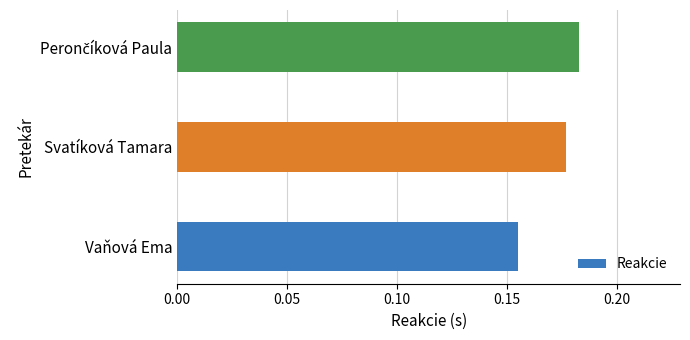

The value at Vaňová Ema is 0.1. True or false?

False